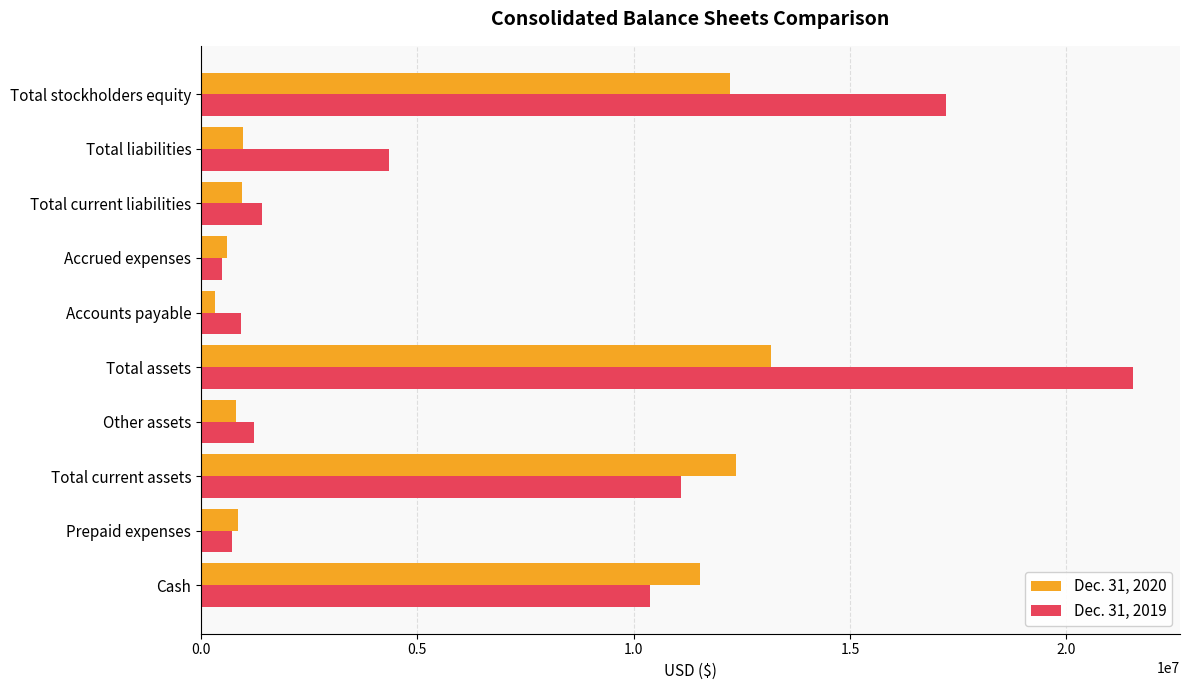

Is it true that Dec. 31, 2019 equals 11089999 at Total current assets?

True